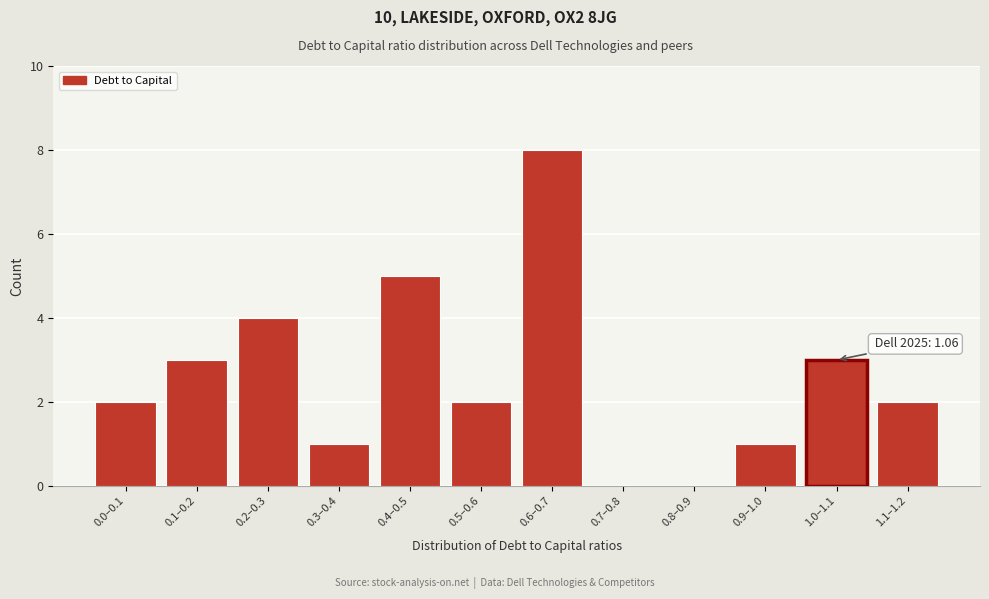

Reading left to right, transcribe all the data shown in this chart.

0.0–0.1=2	0.1–0.2=3	0.2–0.3=4	0.3–0.4=1	0.4–0.5=5	0.5–0.6=2	0.6–0.7=8	0.7–0.8=0	0.8–0.9=0	0.9–1.0=1	1.0–1.1=3	1.1–1.2=2